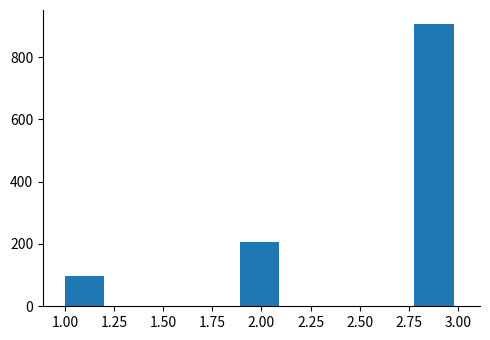

Reading left to right, list every bar in this chart as the range it spans on the x-axis followed by its height. Neither the bar edges nor the heights are printed on the chart, so give them approximately, as read against the axes.

1.00 to 1.20: 100
1.20 to 1.45: 0
1.45 to 1.65: 0
1.65 to 1.90: 0
1.90 to 2.10: 200
2.10 to 2.35: 0
2.35 to 2.55: 0
2.55 to 2.80: 0
2.80 to 3.00: 900